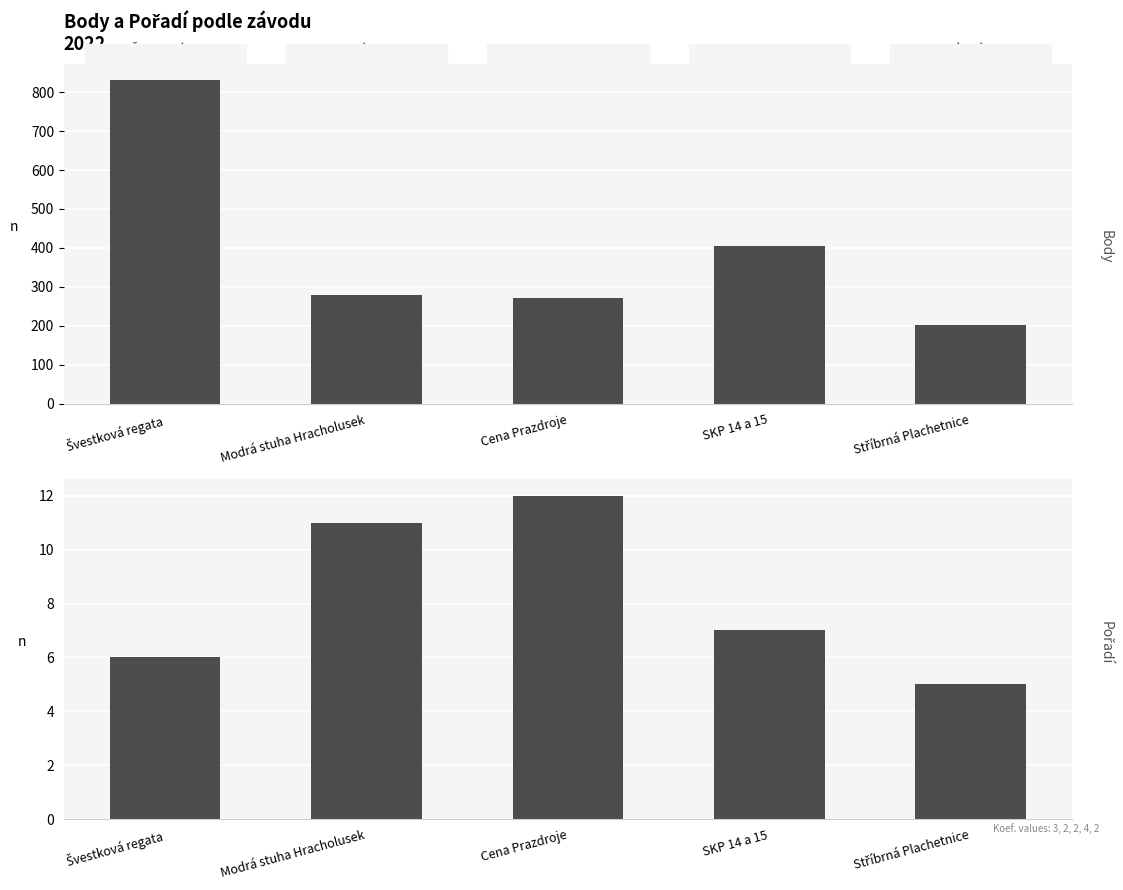

The value of Body at Švestková regata is 1272. True or false?

False